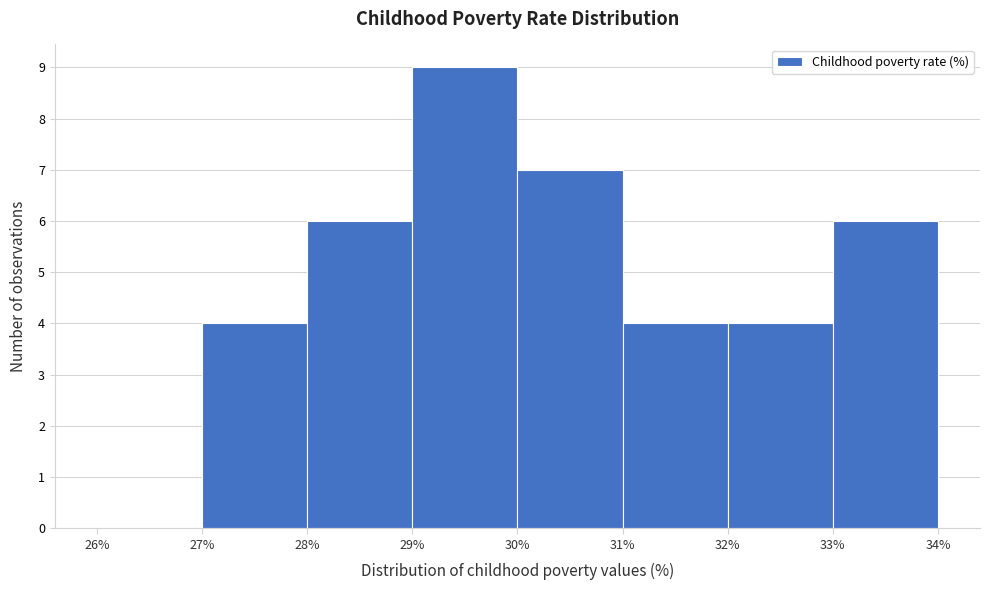

Reading left to right, list every bar in this chart as the range it spans on the x-axis followed by its height. The values are not printed on the chart, so give them approximately, as read against the axis.

26% to 27%: 0
27% to 28%: 4
28% to 29%: 6
29% to 30%: 9
30% to 31%: 7
31% to 32%: 4
32% to 33%: 4
33% to 34%: 6